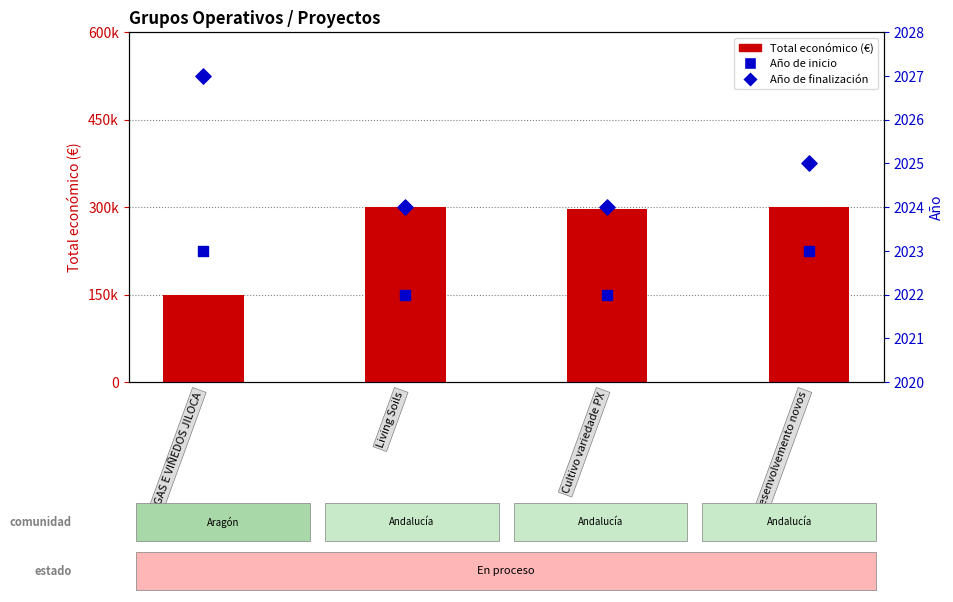

At which category is the sum across all series the highest?

Desenvolvemento novos